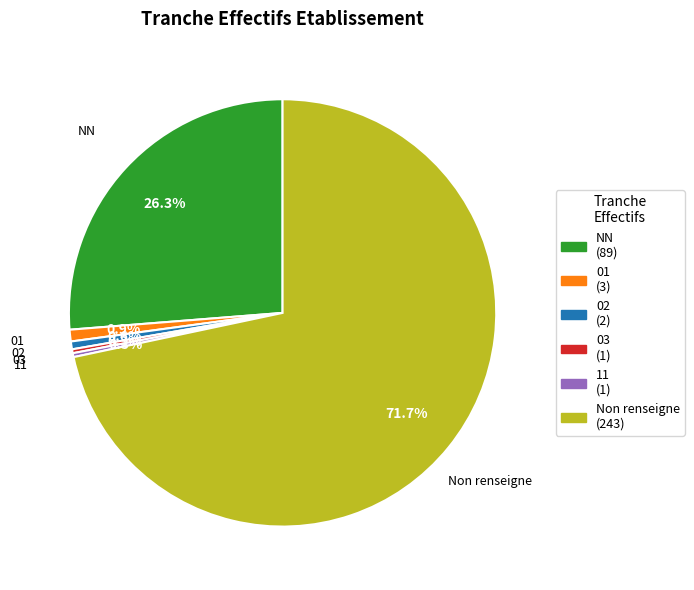

How many slices are in this pie chart?

6